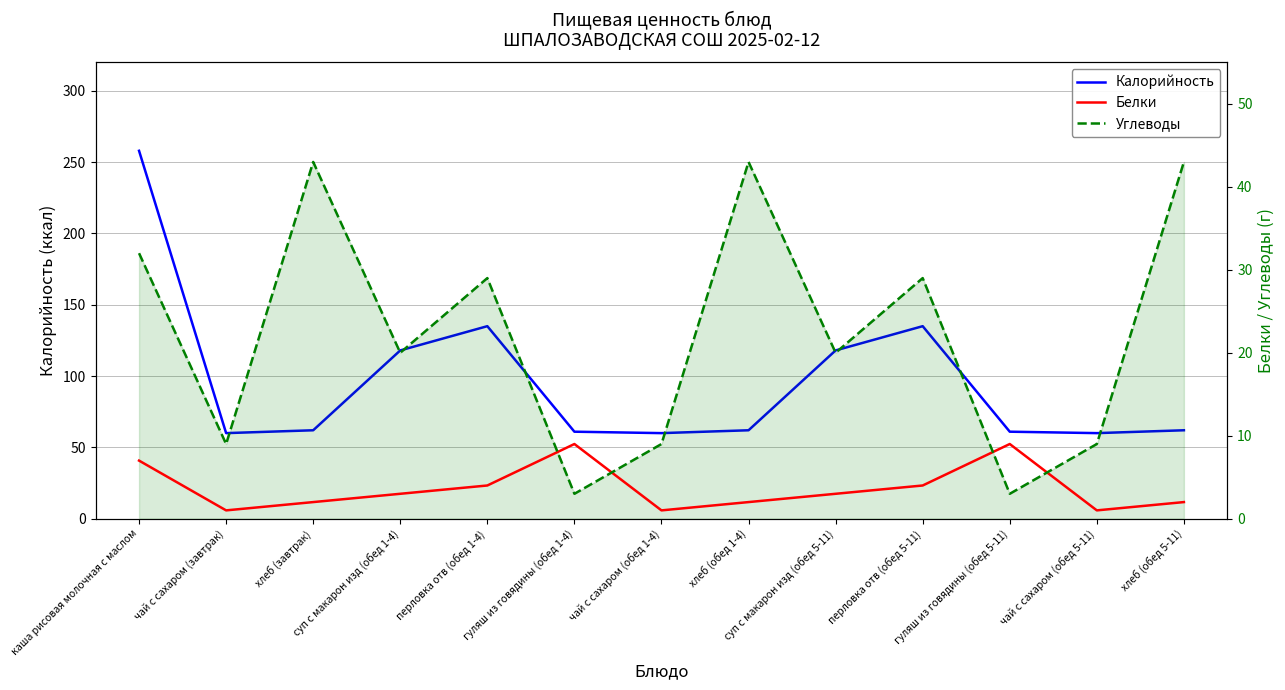

Between перловка отв (обед 1-4) and хлеб (обед 1-4), which series saw the biggest shift?

Калорийность